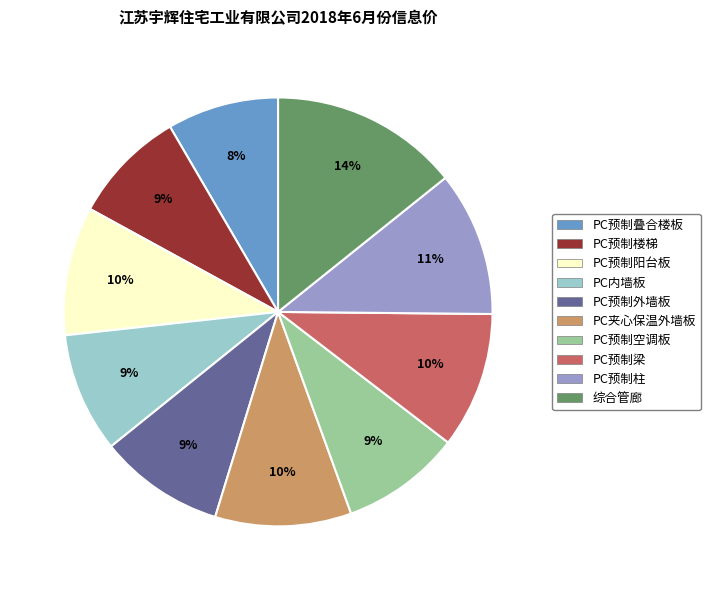

The PC预制外墙板 slice represents 9% of the pie. True or false?

True